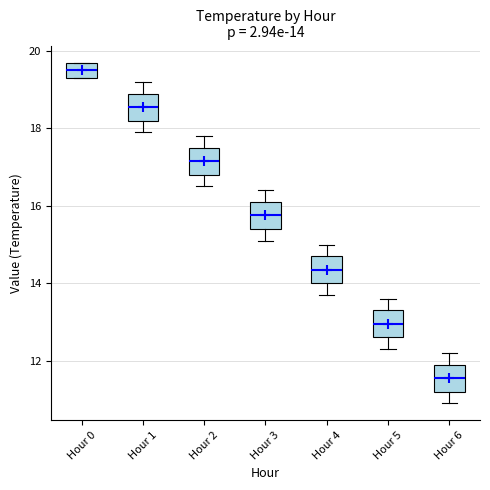

Which box has the lowest median line?

Hour 6